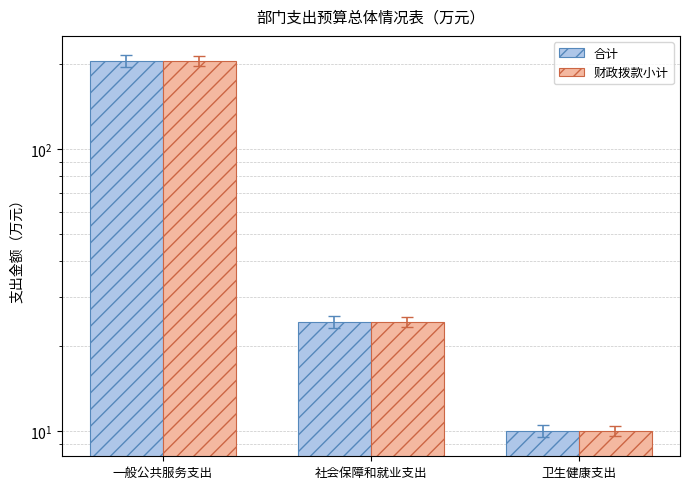

Reading left to right, transcribe all the data shown in this chart.

合计: 一般公共服务支出=205.1	社会保障和就业支出=24.4	卫生健康支出=10.0
财政拨款小计: 一般公共服务支出=205.1	社会保障和就业支出=24.4	卫生健康支出=10.0